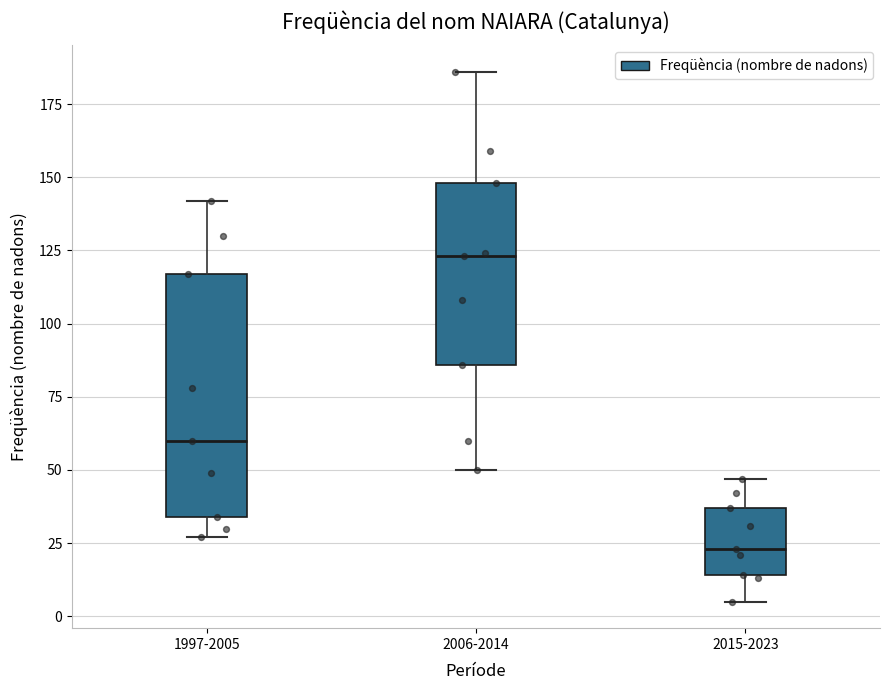

Where does the median line of the box for 2015-2023 sit on the y-axis? The values are not printed on the chart, so give them approximately, as read against the axis.

25